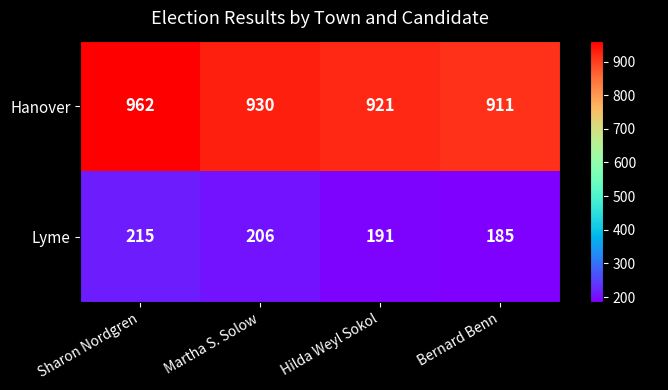

What is the average value of the Hanover series?

931